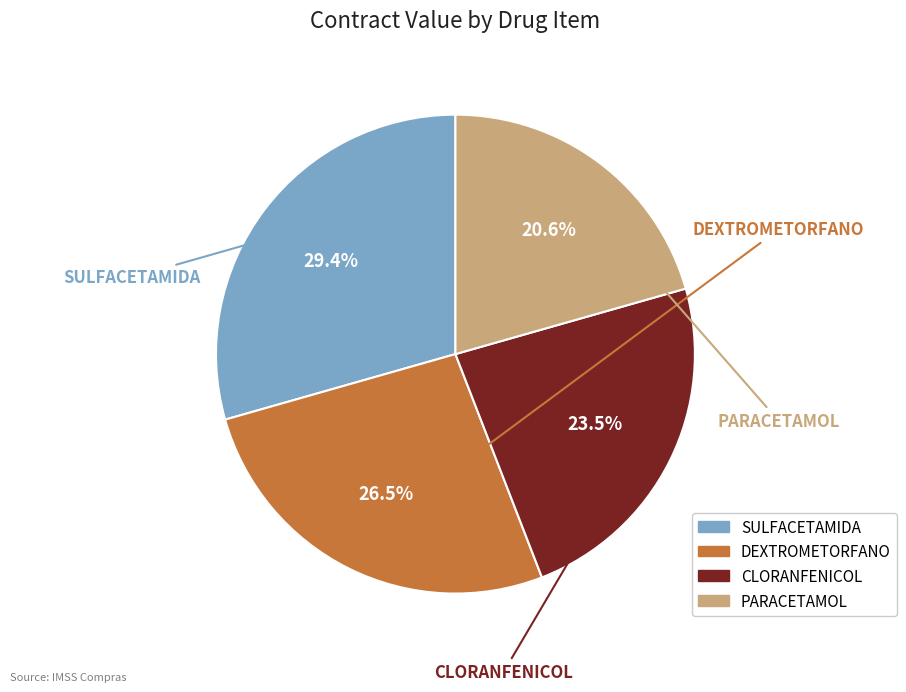

To the nearest percent, what is the combined percentage of SULFACETAMIDA and DEXTROMETORFANO?

56%